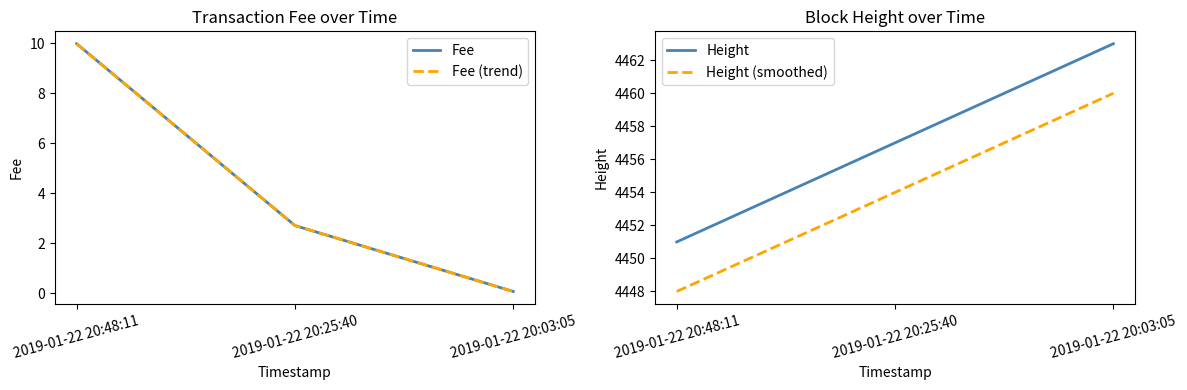

Reading left to right, transcribe all the data shown in this chart.

Fee: 2019-01-22 20:48:11=10.0	2019-01-22 20:25:40=2.7	2019-01-22 20:03:05=0.1
Fee (trend): 2019-01-22 20:48:11=10.0	2019-01-22 20:25:40=2.7	2019-01-22 20:03:05=0.1
Height: 2019-01-22 20:48:11=4451.0	2019-01-22 20:25:40=4457.0	2019-01-22 20:03:05=4463.0
Height (smoothed): 2019-01-22 20:48:11=4448.0	2019-01-22 20:25:40=4454.0	2019-01-22 20:03:05=4460.0